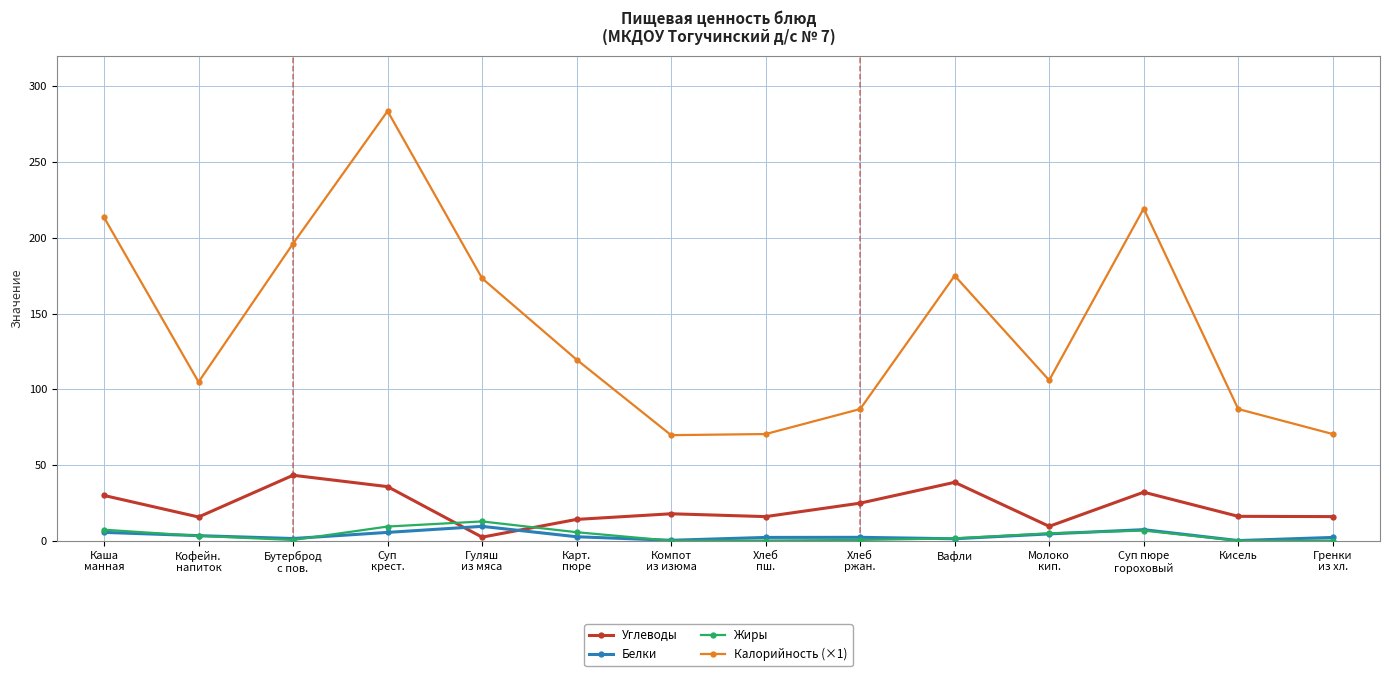

Which series has the largest range (max minus min)?

Калорийность (×1)